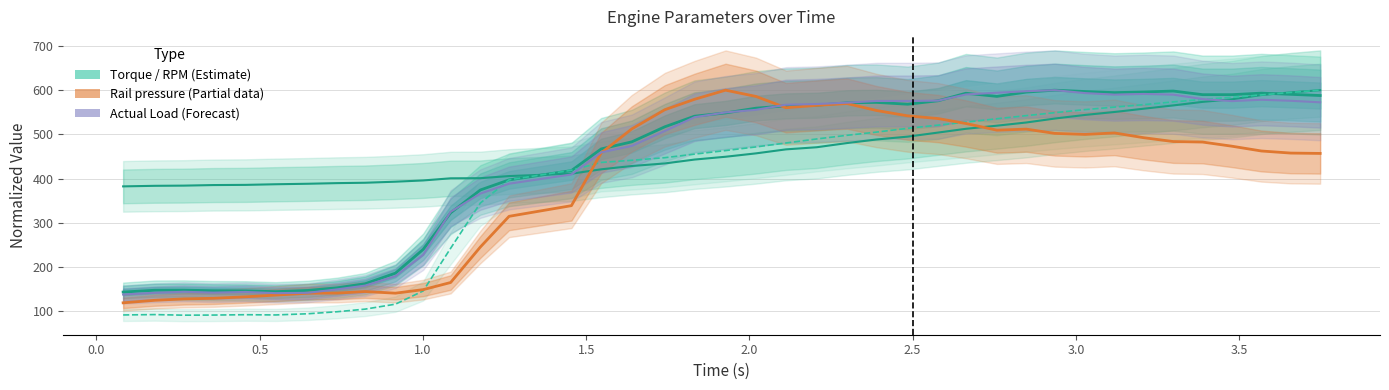

Does the chart have visible grid lines?

Yes